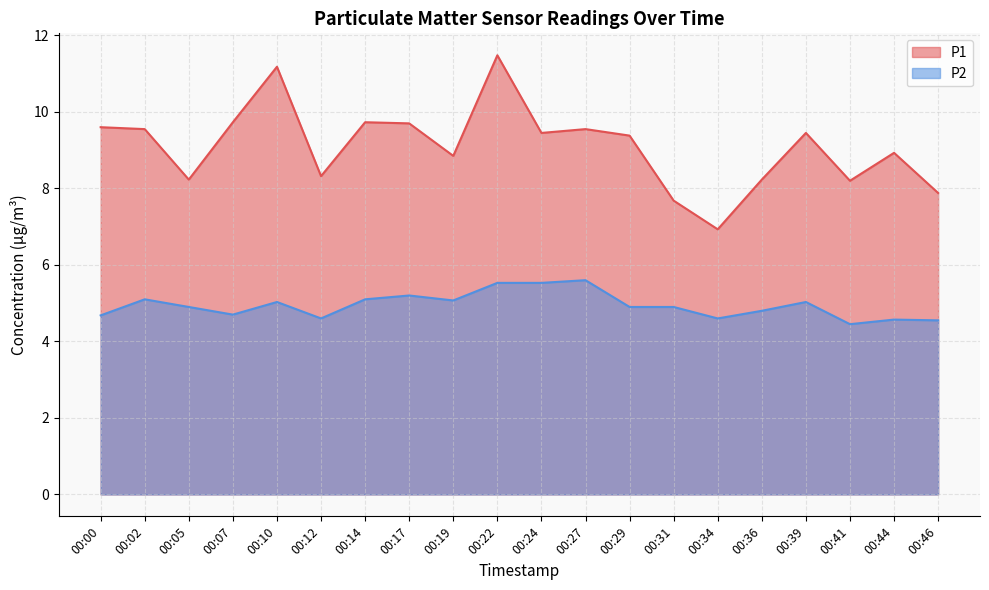

How many data points in P1 are above 9?

11